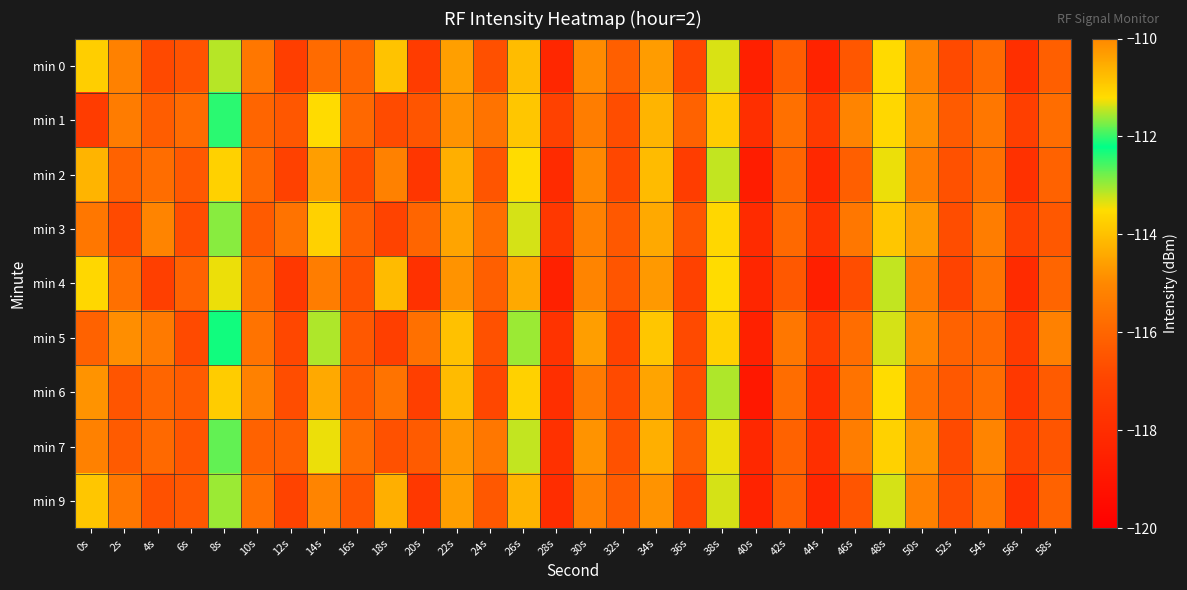

What is the greatest value displayed?

-112.0